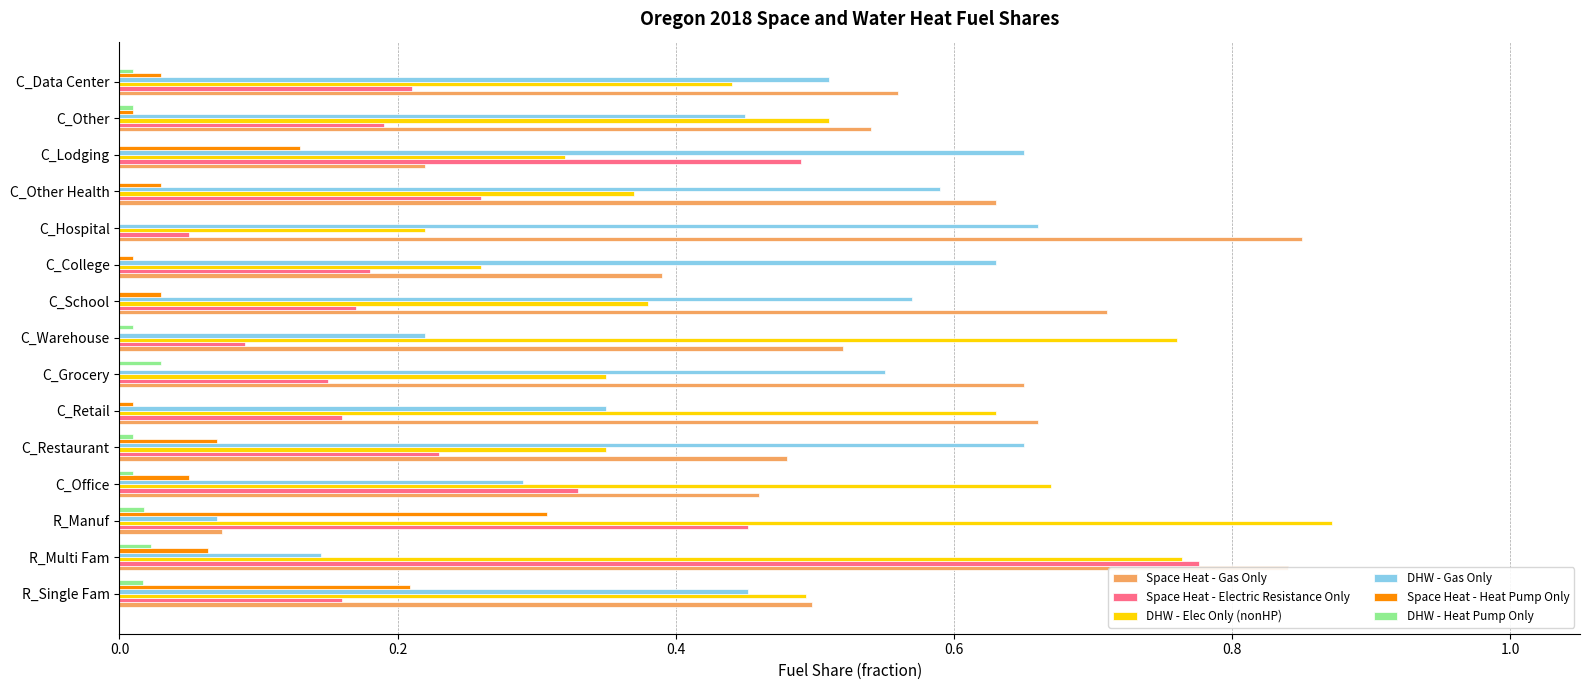

At which category does the chart reach its peak across all series?

R_Manuf